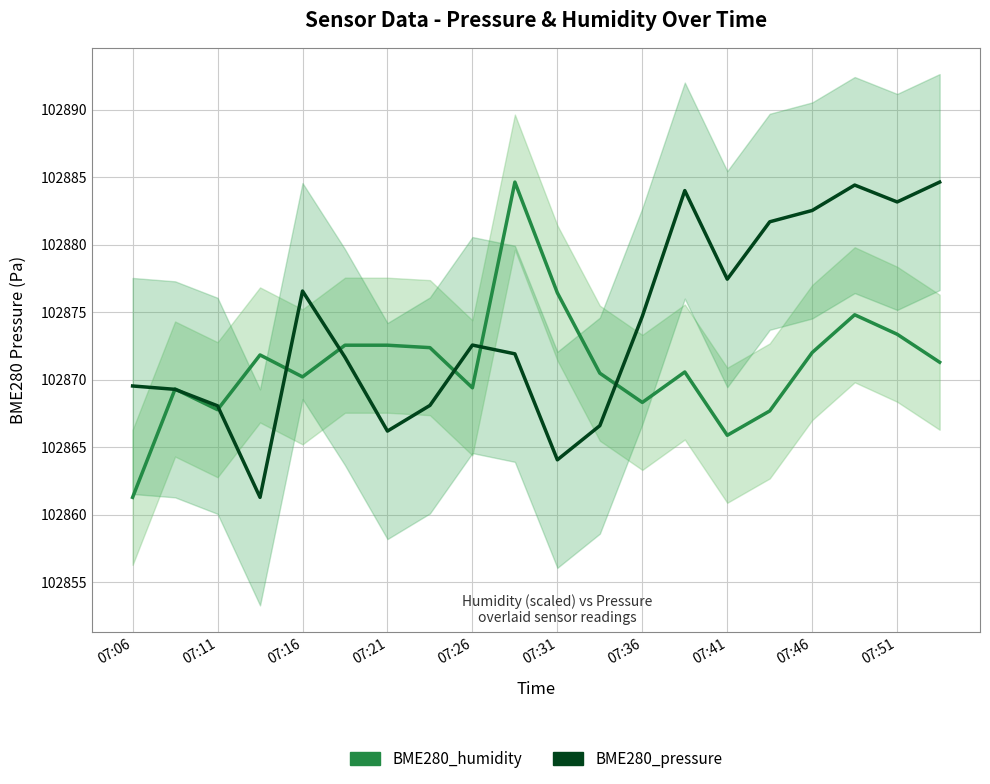

How many data points in BME280_humidity are less than 102871?

10